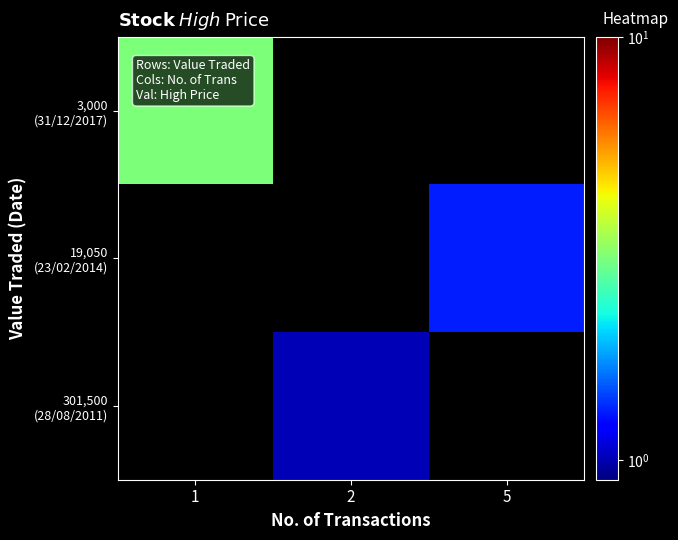

At which label does 19,050 (23/02/2014) reach its minimum?

1